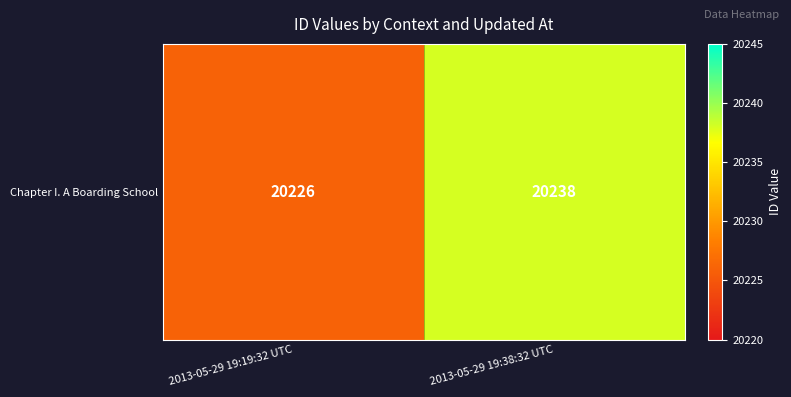

Rank the categories by value from lowest to highest.

2013-05-29 19:19:32 UTC, 2013-05-29 19:38:32 UTC